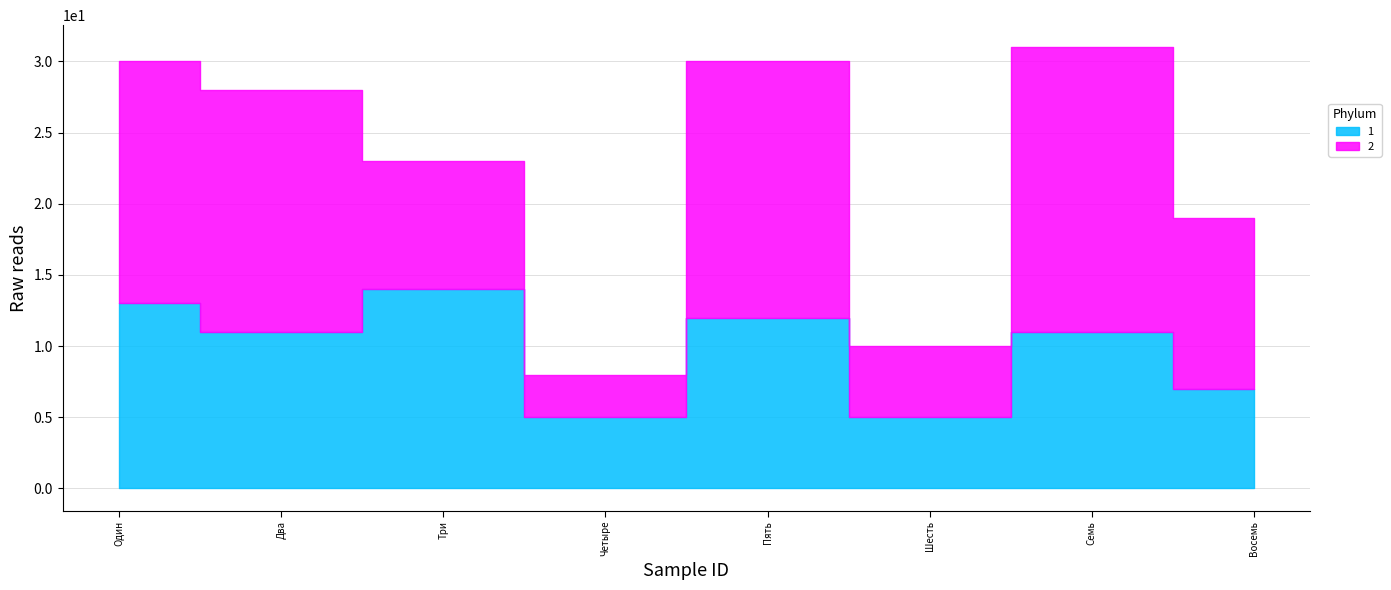

Count the number of categories in the chart.

8